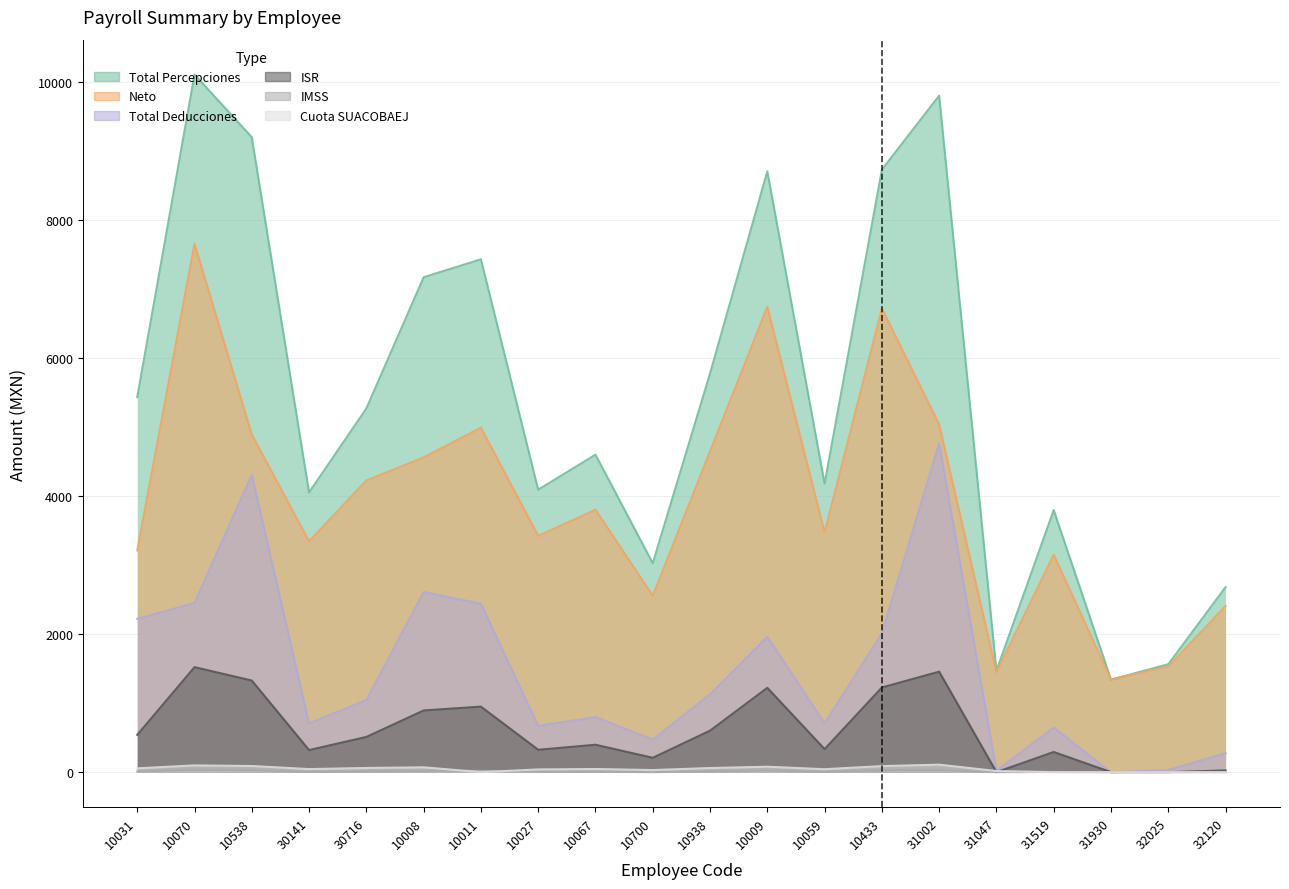

Between 10070 and 10538, which is larger?

10070